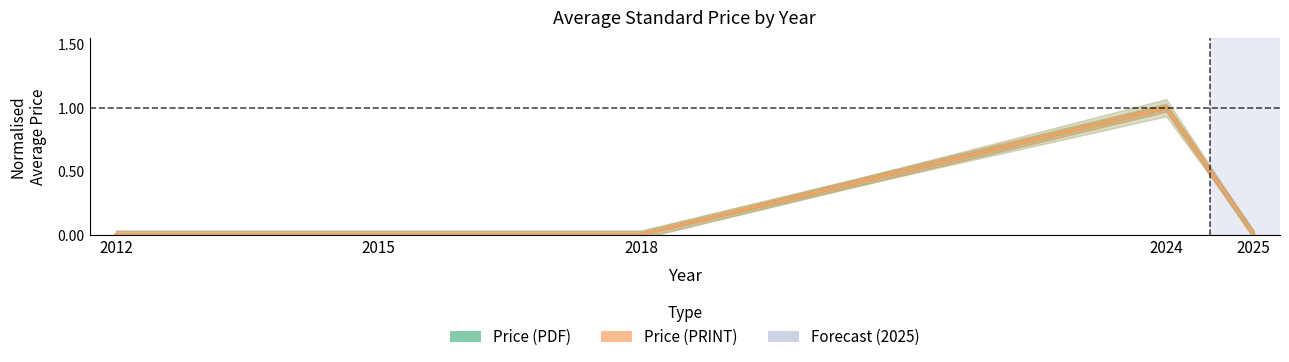

Which series changed the most between 2018 and 2025?

Price (PDF)